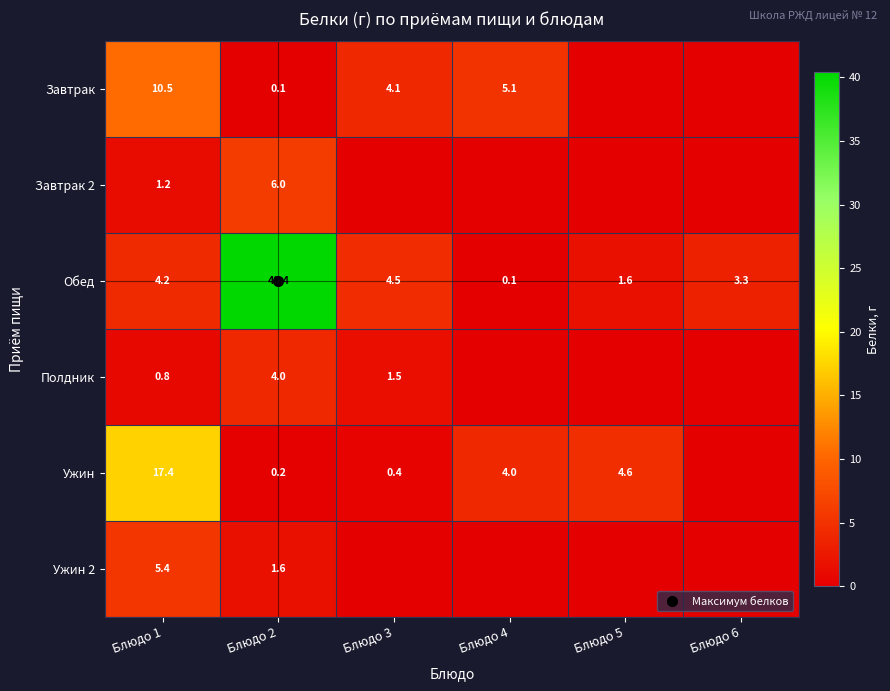

Between Блюдо 1 and Блюдо 6, which series saw the biggest shift?

Ужин